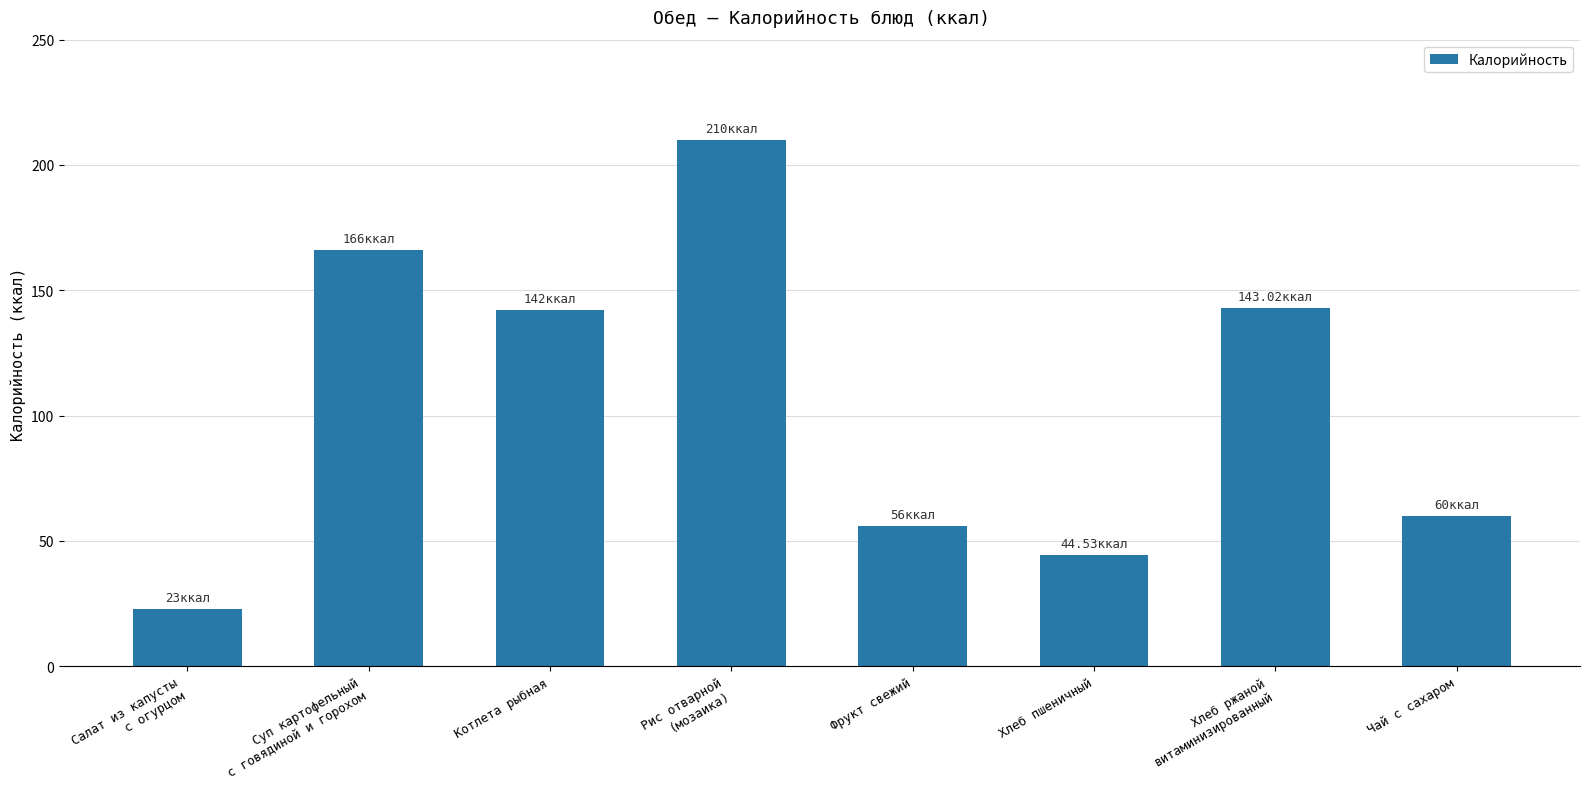

Approximately how many times larger is the value at Чай с сахаром compared to Фрукт свежий?

1.1